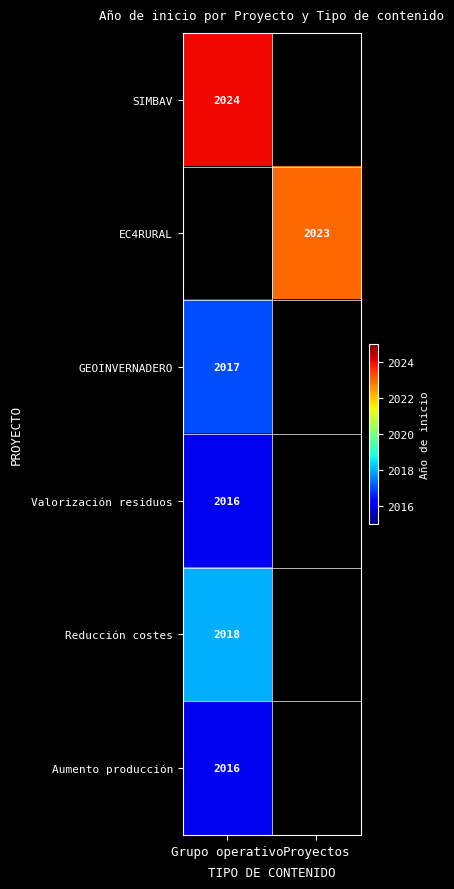

The Reducción costes series shows 1294 at Grupo operativo. True or false?

False